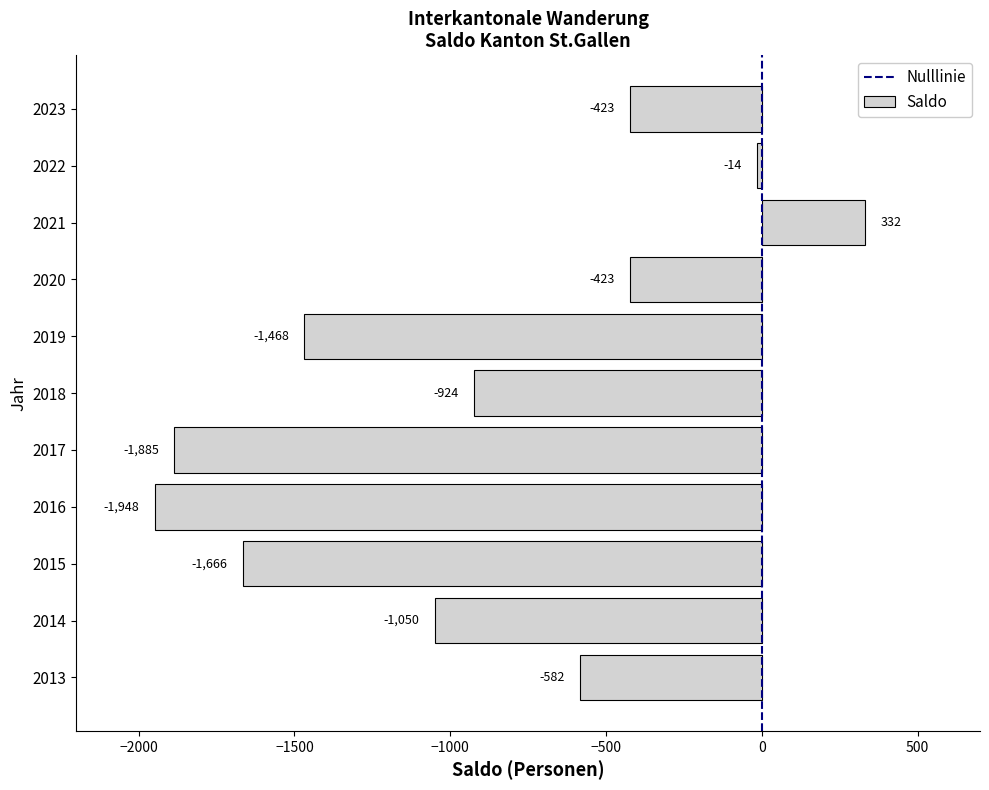

Reading bottom to top, list all the values displayed in this chart.

2013=-582	2014=-1050	2015=-1666	2016=-1948	2017=-1885	2018=-924	2019=-1468	2020=-423	2021=332	2022=-14	2023=-423